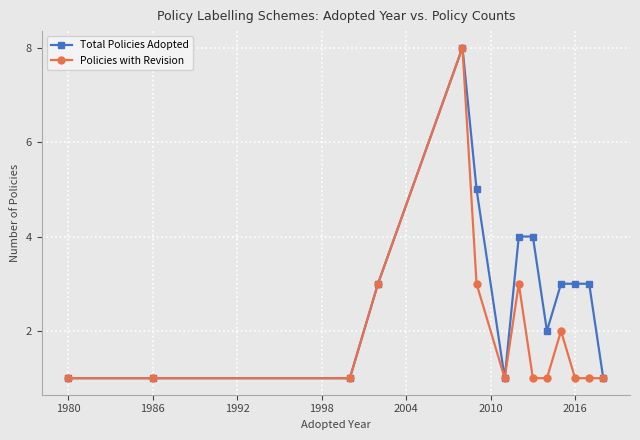

Reading right to left, transcribe all the data shown in this chart.

Total Policies Adopted: 1	3	3	3	2	4	4	1	5	8	3	1	1	1
Policies with Revision: 1	1	1	2	1	1	3	1	3	8	3	1	1	1